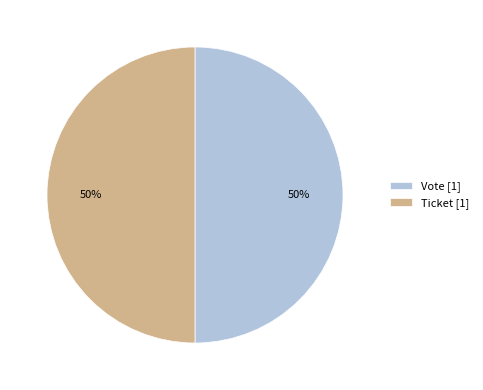

Is it true that Ticket [1] is 50% of the pie?

True